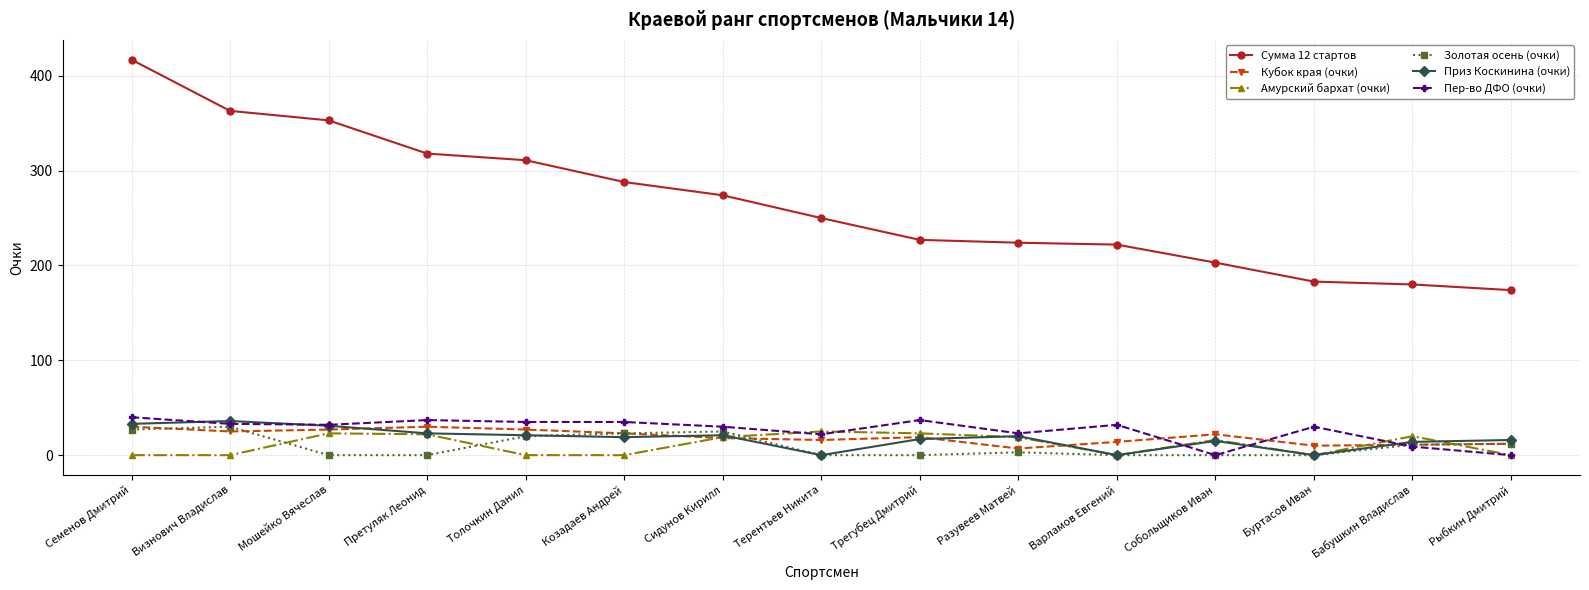

What is the maximum value shown in the chart?

417